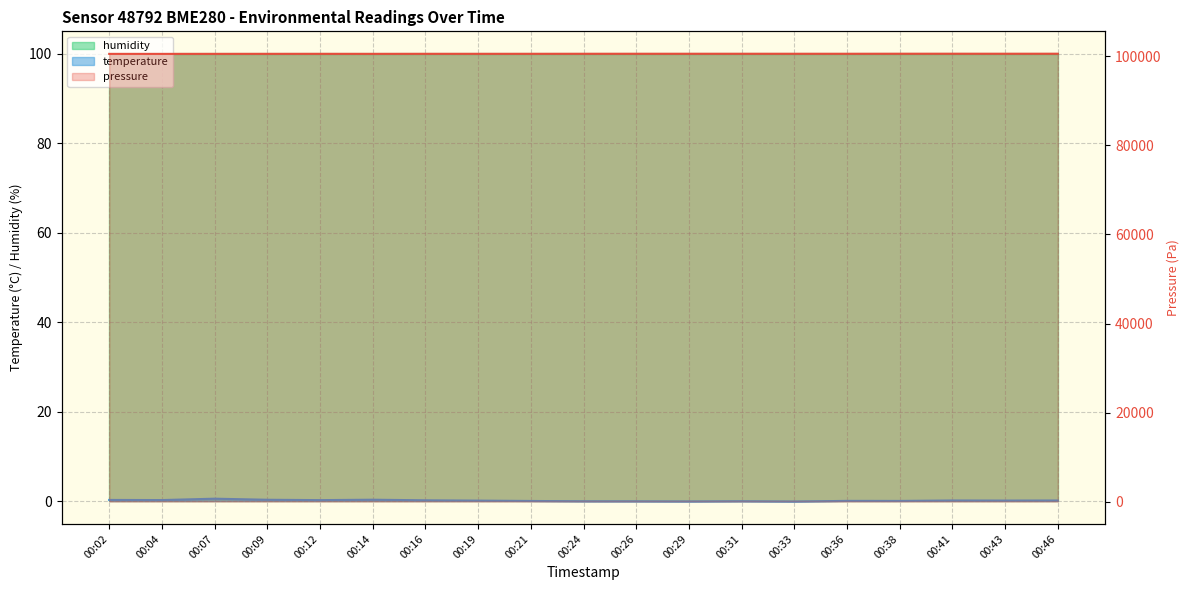

What is the spread (max minus min) of values at 00:36?

100597.0